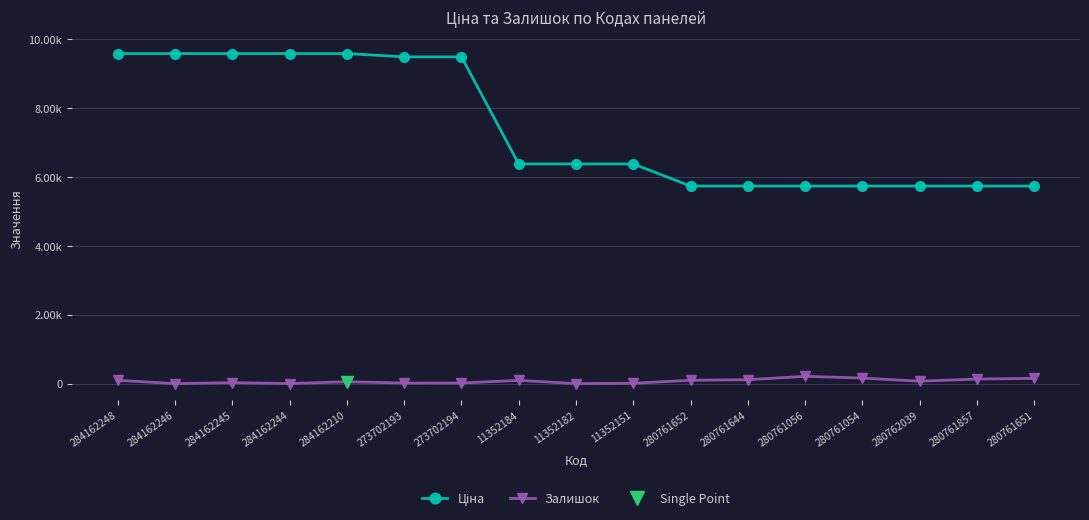

What is the difference between the Залишок values at 280761054 and 284162210?

107.0